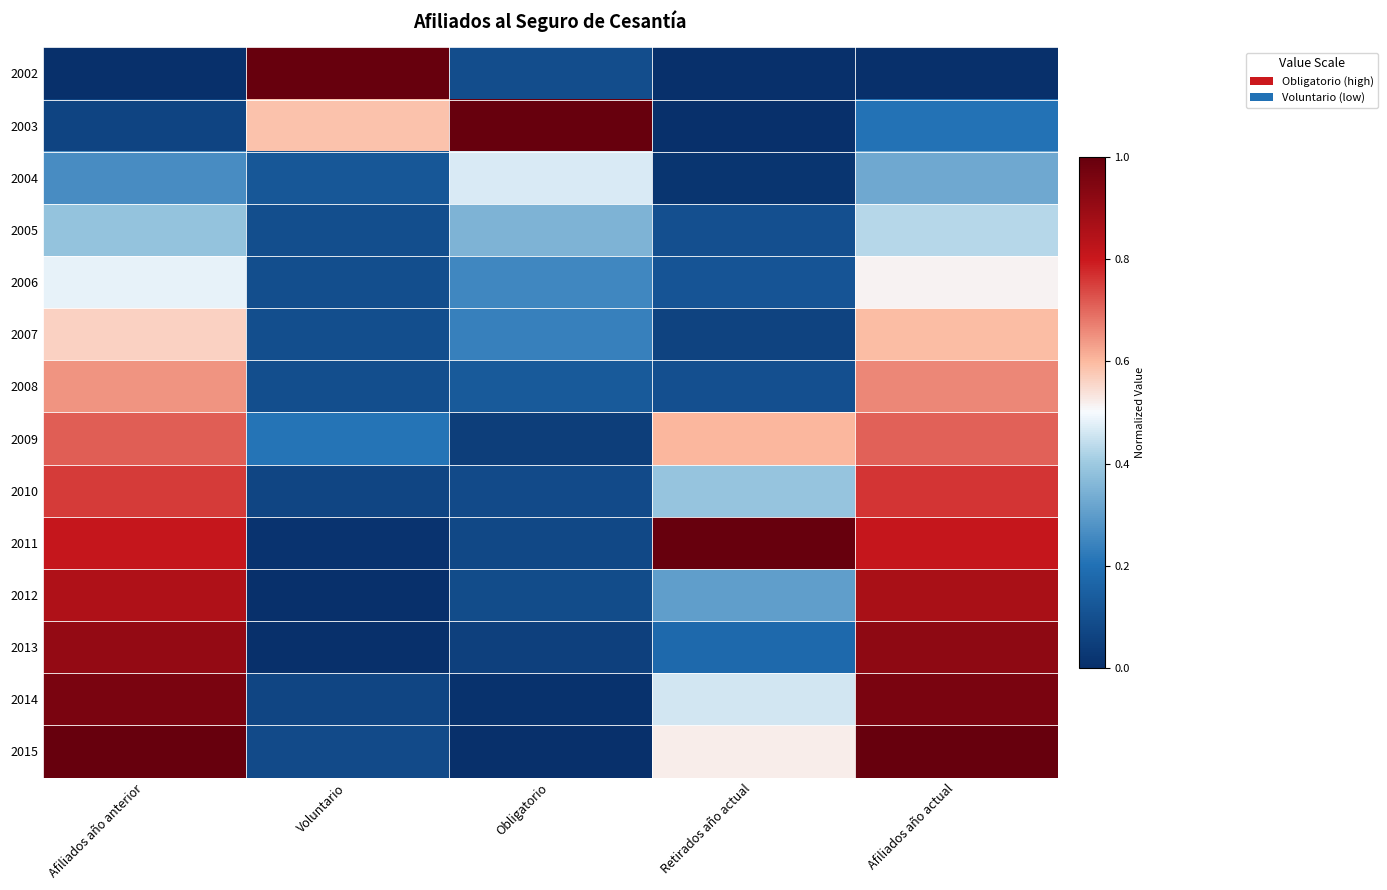

What is the total value across all series at Afiliados año anterior?

8.4